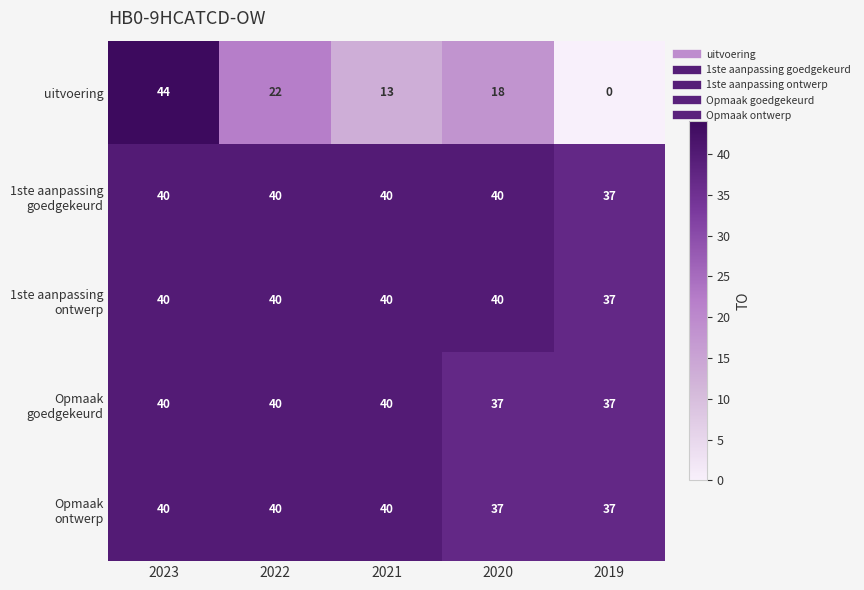

Rank the categories by uitvoering value from highest to lowest.

2023, 2022, 2020, 2021, 2019